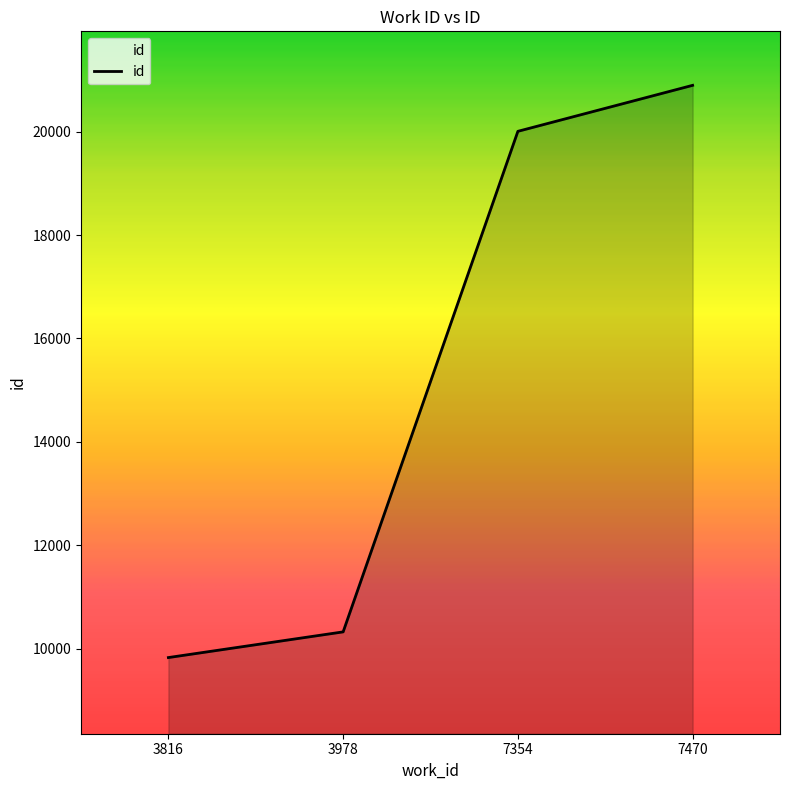

What is the sum of the values at 7470 and 3978?

31220